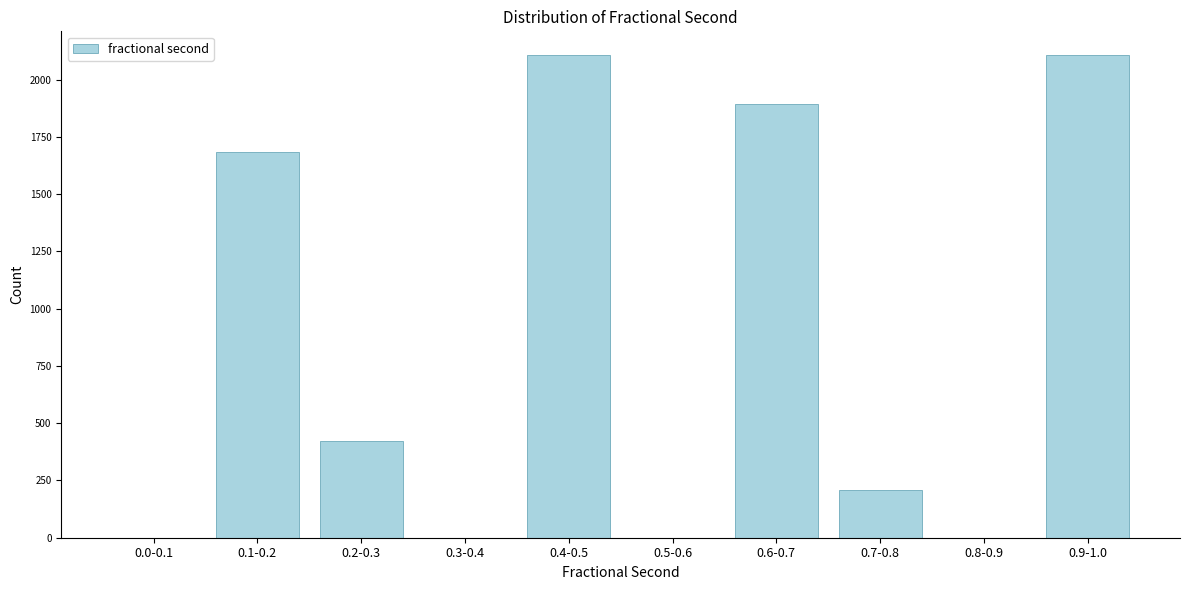

Reading left to right, list all the values displayed in this chart.

0.0-0.1=0	0.1-0.2=1685	0.2-0.3=421	0.3-0.4=0	0.4-0.5=2106	0.5-0.6=0	0.6-0.7=1895	0.7-0.8=210	0.8-0.9=0	0.9-1.0=2106